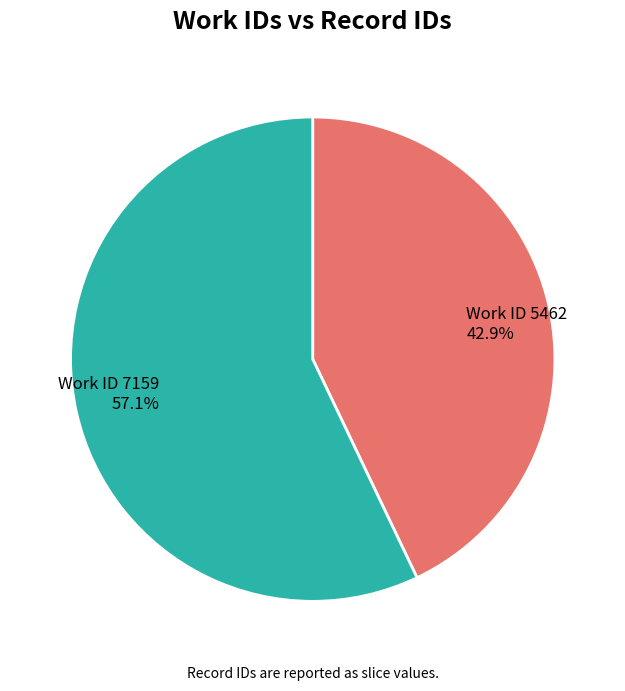

Is there any slice that represents more than half of the pie?

Yes